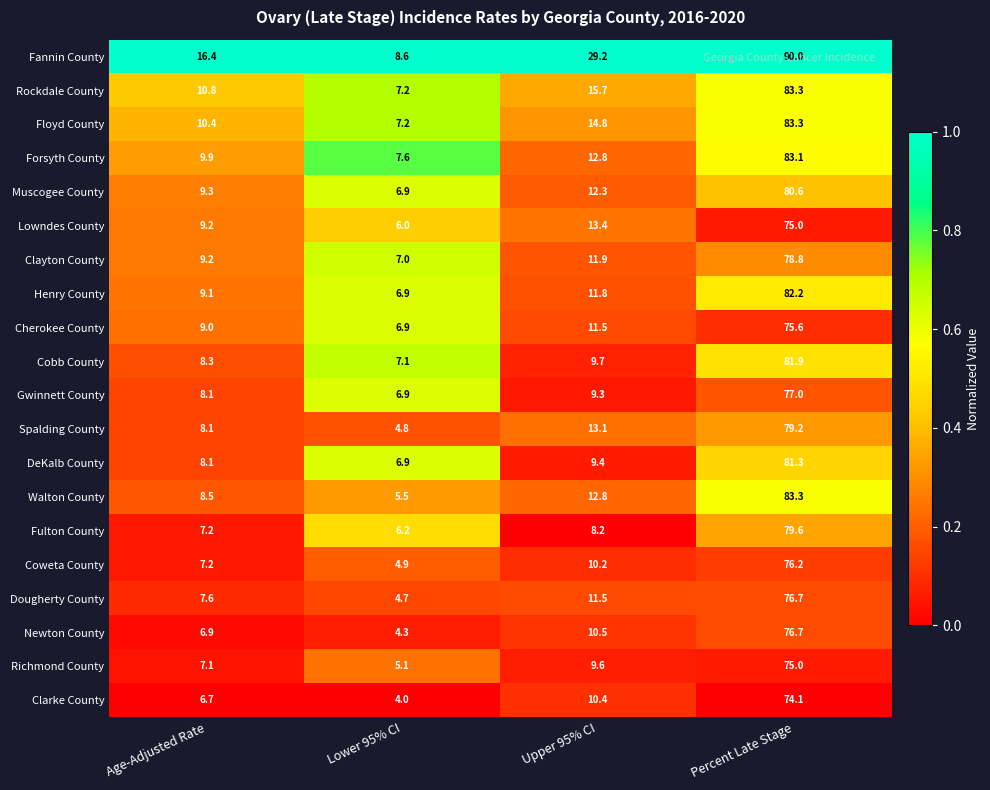

At which label does Muscogee County reach its peak?

Percent Late Stage